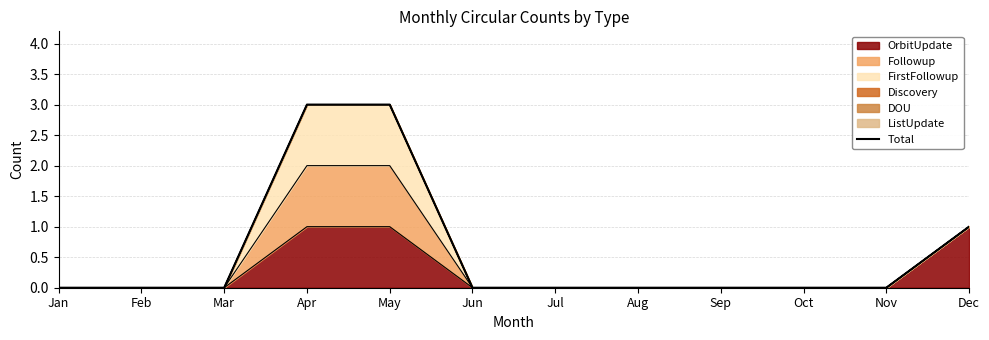

Which category has the highest value across all series?

Apr